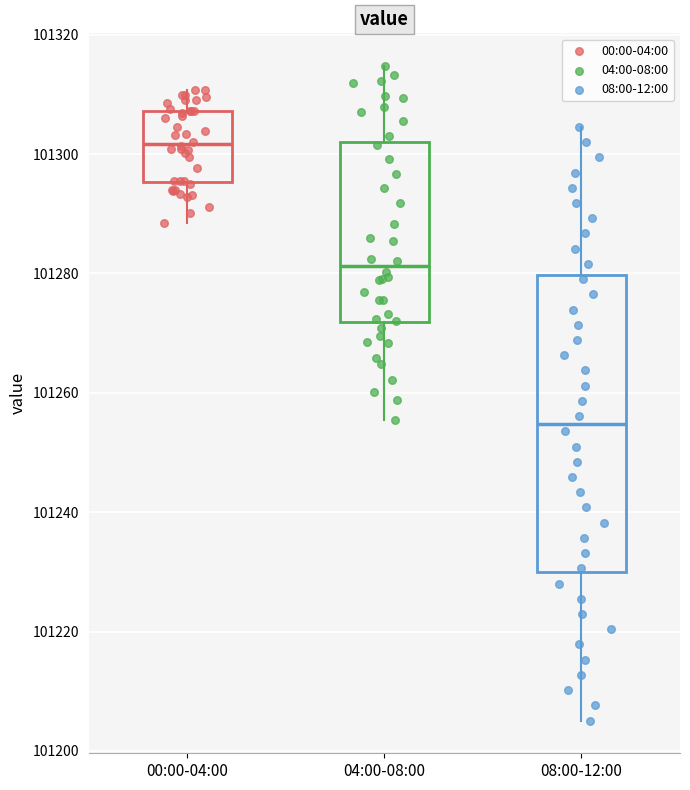

Which box has the highest median line?

00:00-04:00